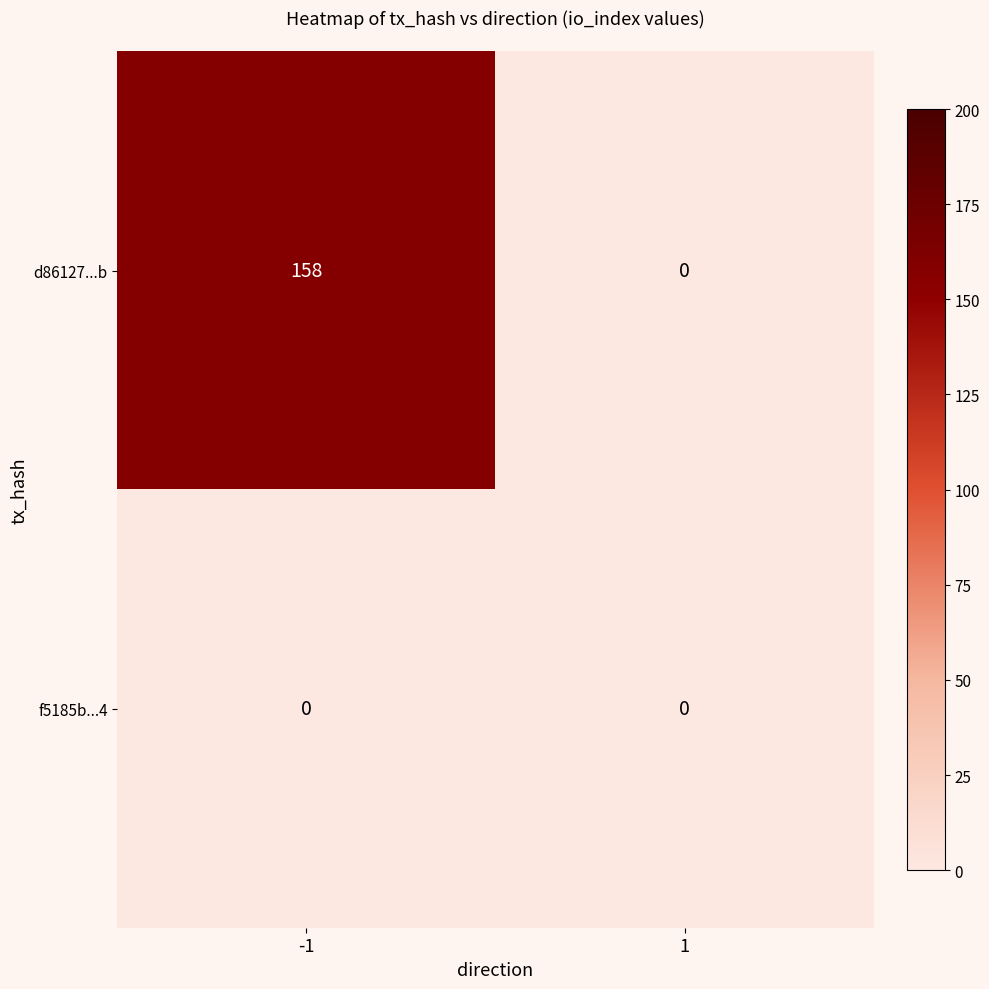

The f5185b...4 series shows 0 at 1. True or false?

True